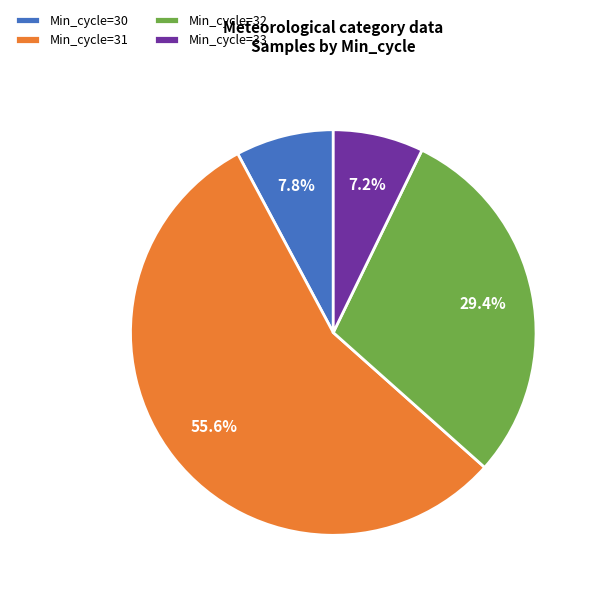

Between Min_cycle=30 and Min_cycle=31, which is larger?

Min_cycle=31